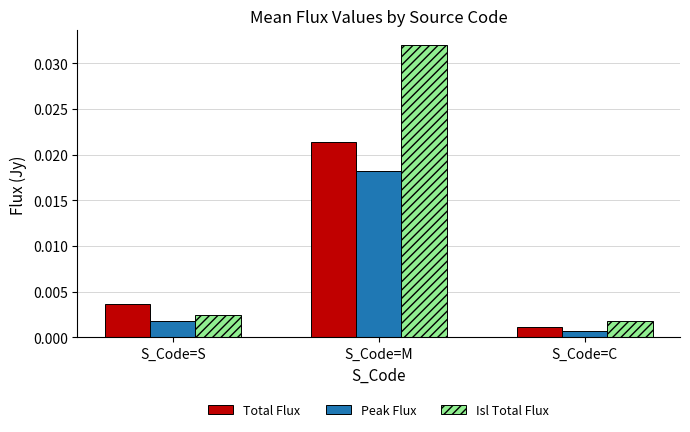

How many bars are there in total?

9